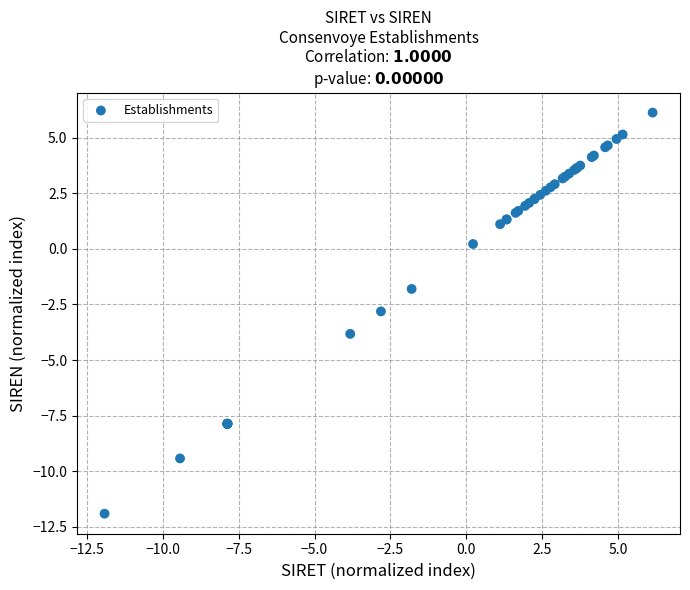

What Y value in the scatter plot is closest to -2?

-1.8